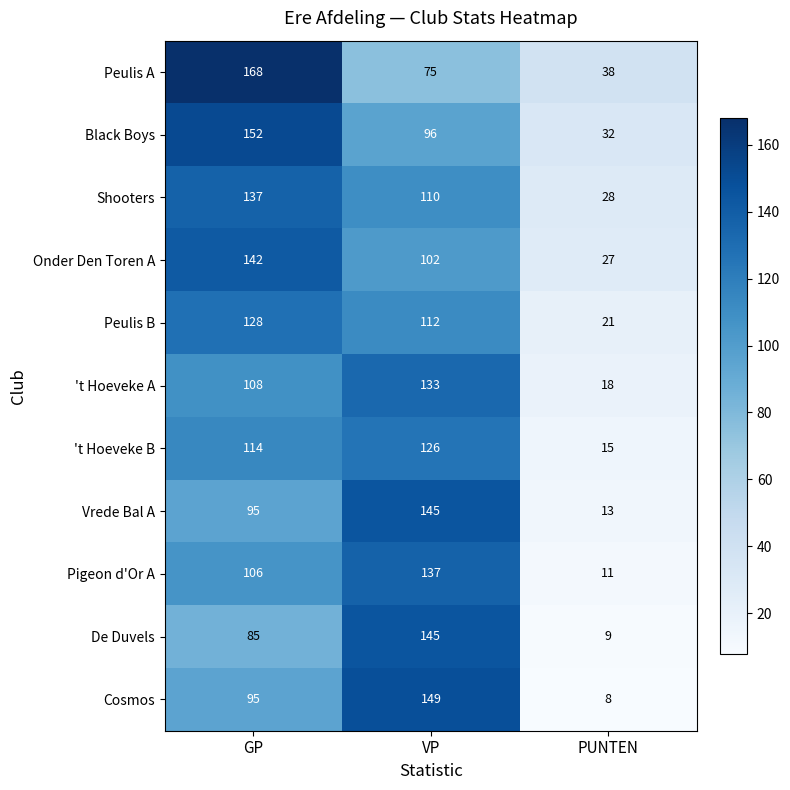

What is the minimum value shown in the chart?

8